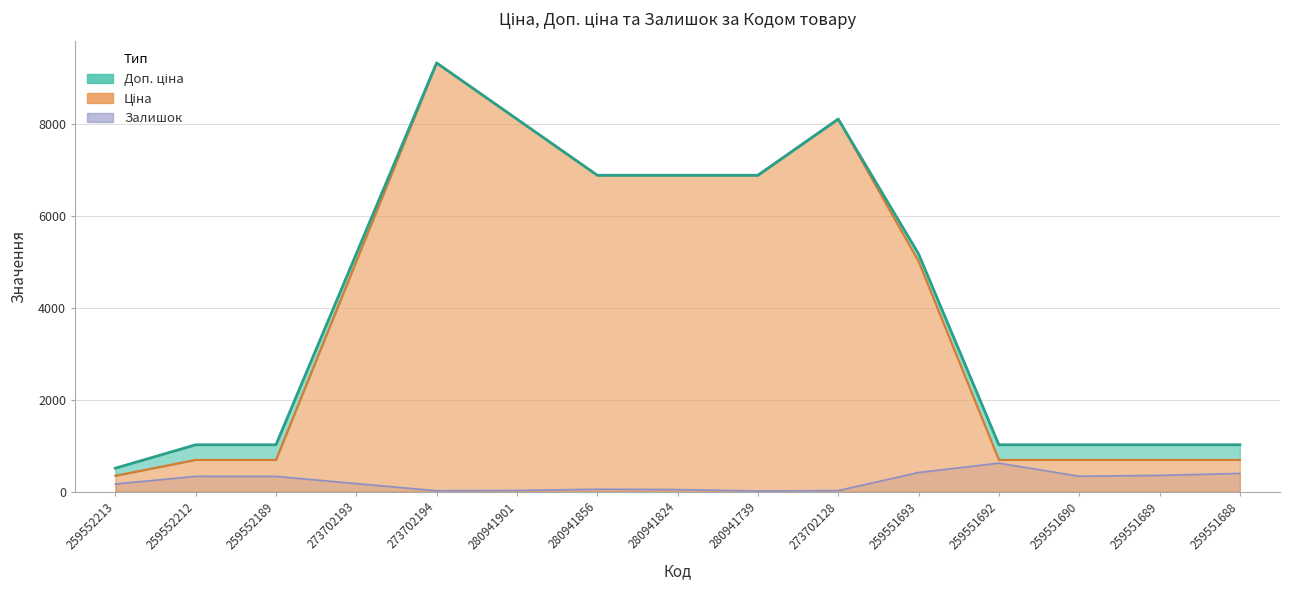

How many series are shown in this chart?

3